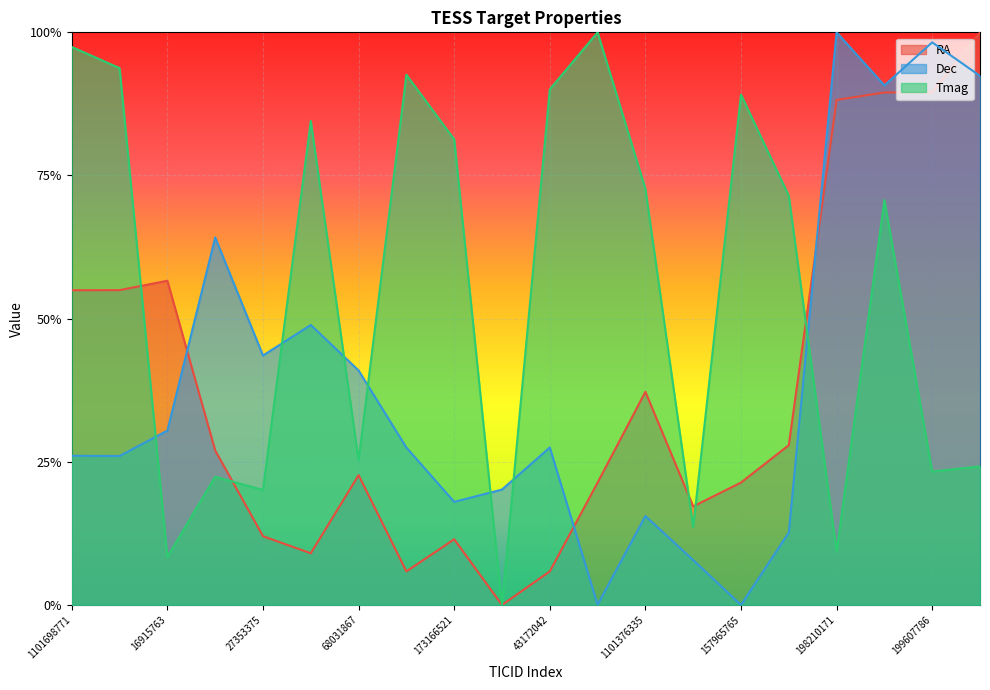

At 199688420, list the series in order from largest to smallest.

RA, Dec, Tmag